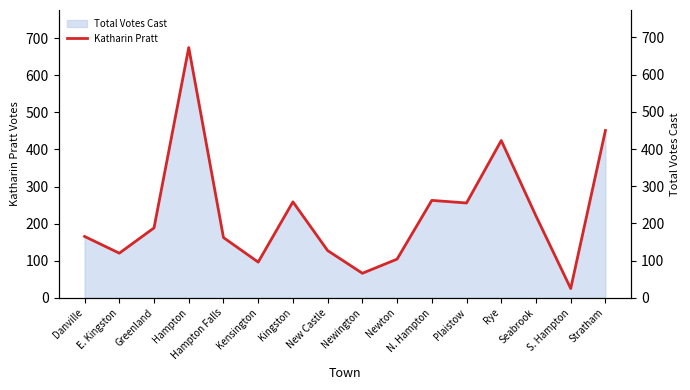

What is the ratio of the value at Kingston to the value at Newton?

2.5